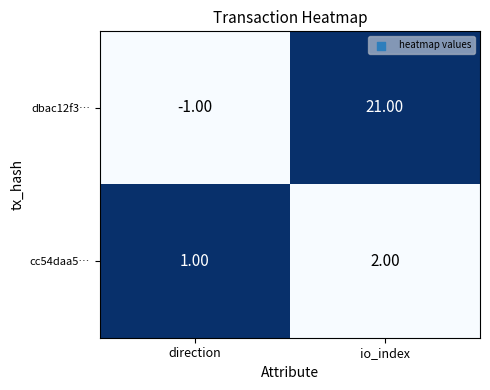

Which label corresponds to the smallest value in the chart?

direction